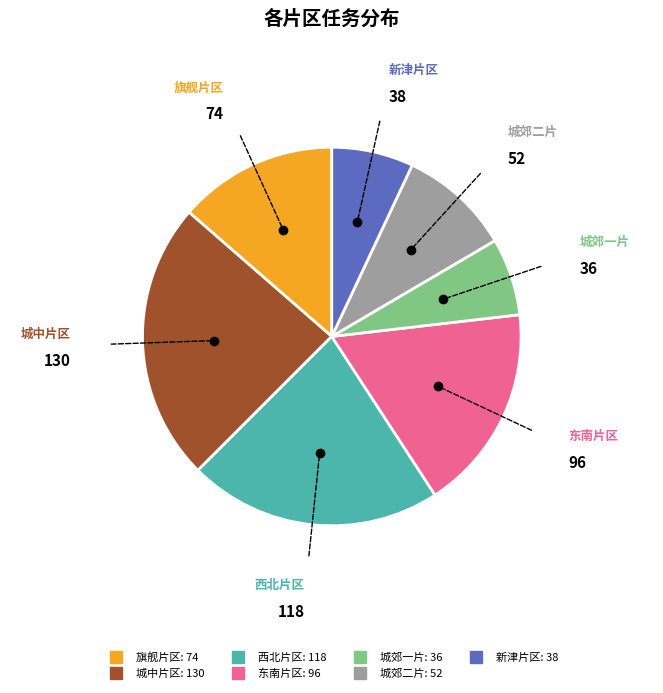

Is the sum of 旗舰片区 and 城郊二片 greater than half?

No